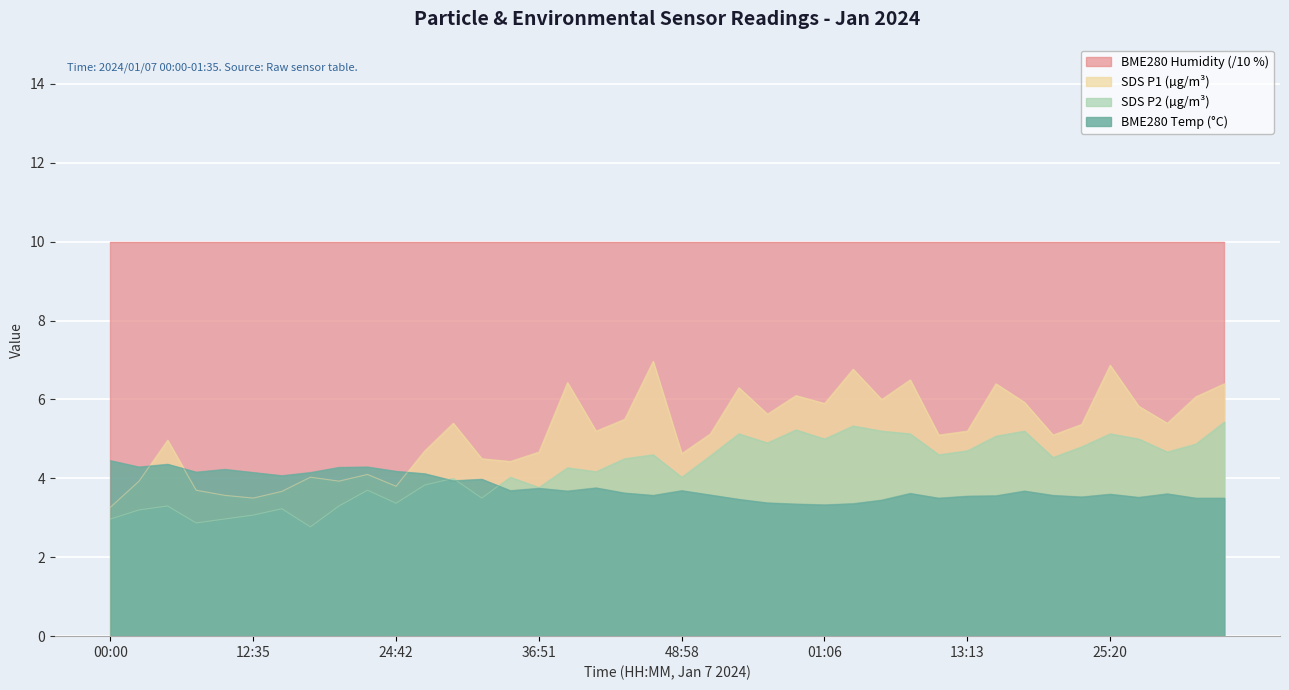

What is the difference between the SDS_P1 values at 27:08 and 10:09?

1.1